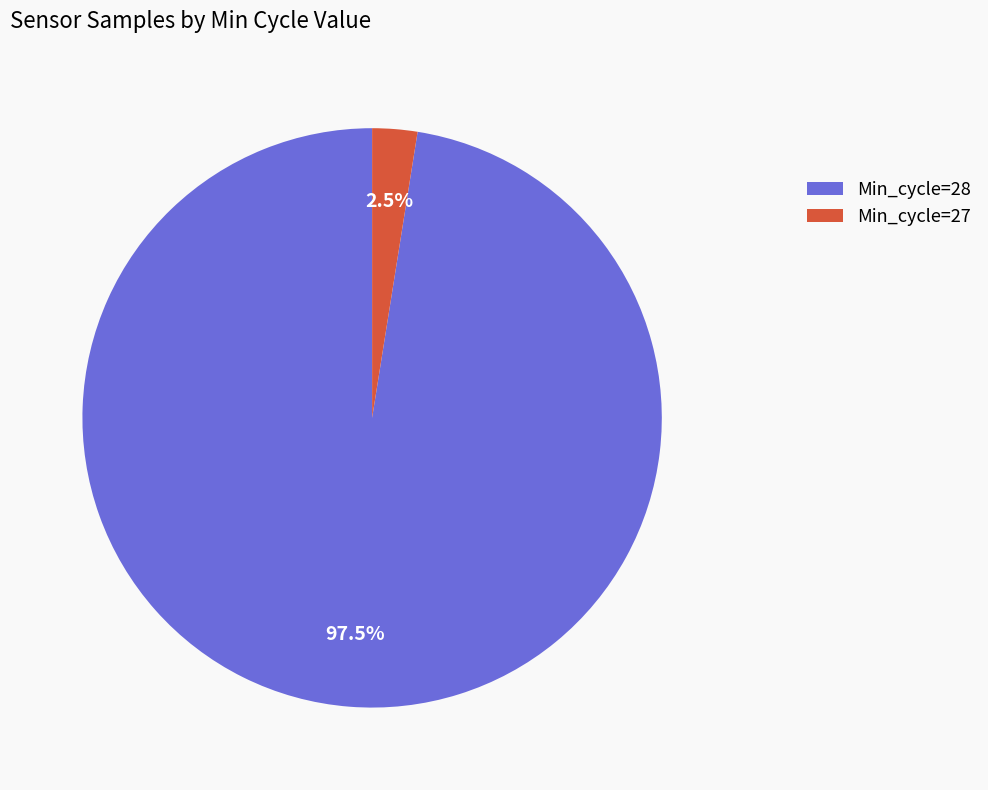

What is the smallest slice in the pie chart?

Min_cycle=27